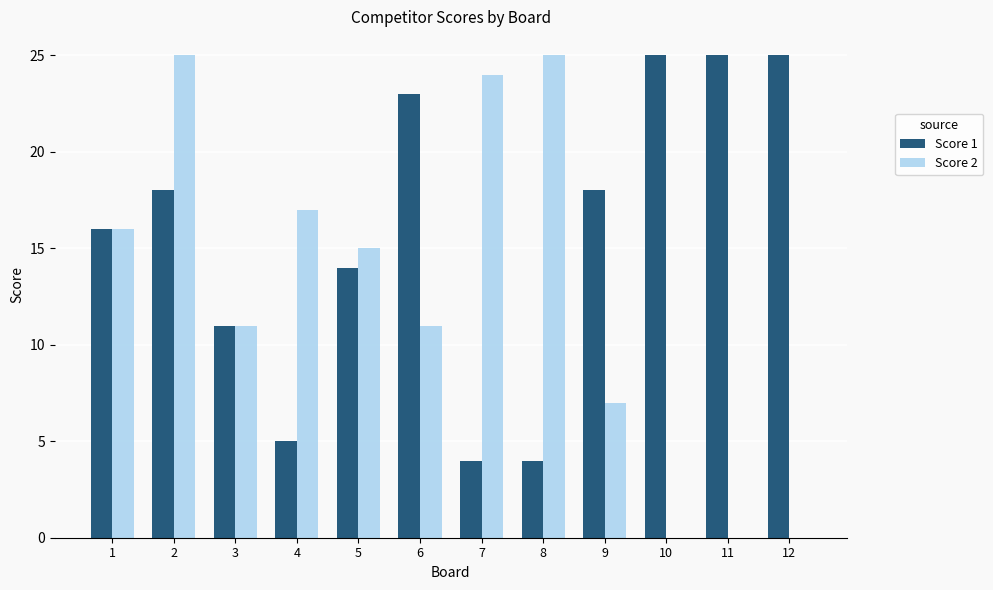

At which category is the sum across all series the highest?

2